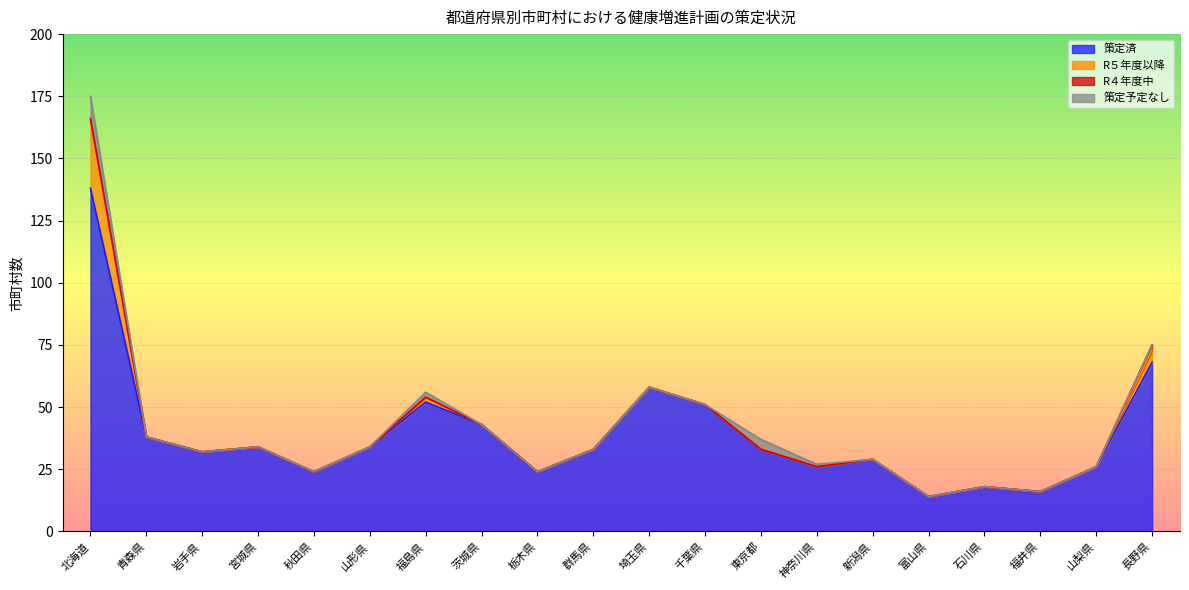

True or false: R４年度中 and 策定済 intersect in this chart.

False